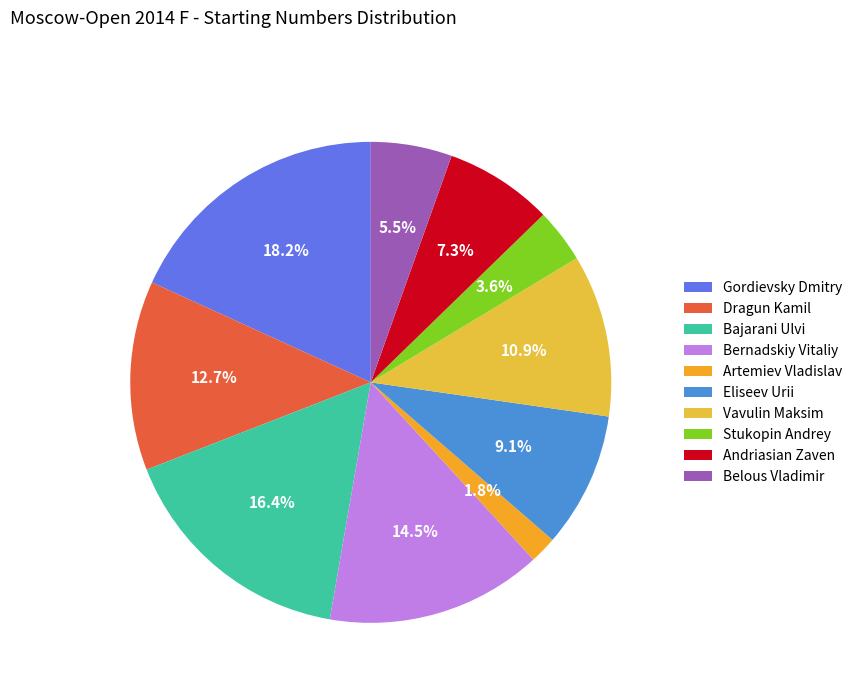

To the nearest percent, what percentage of the pie is Stukopin Andrey?

4%